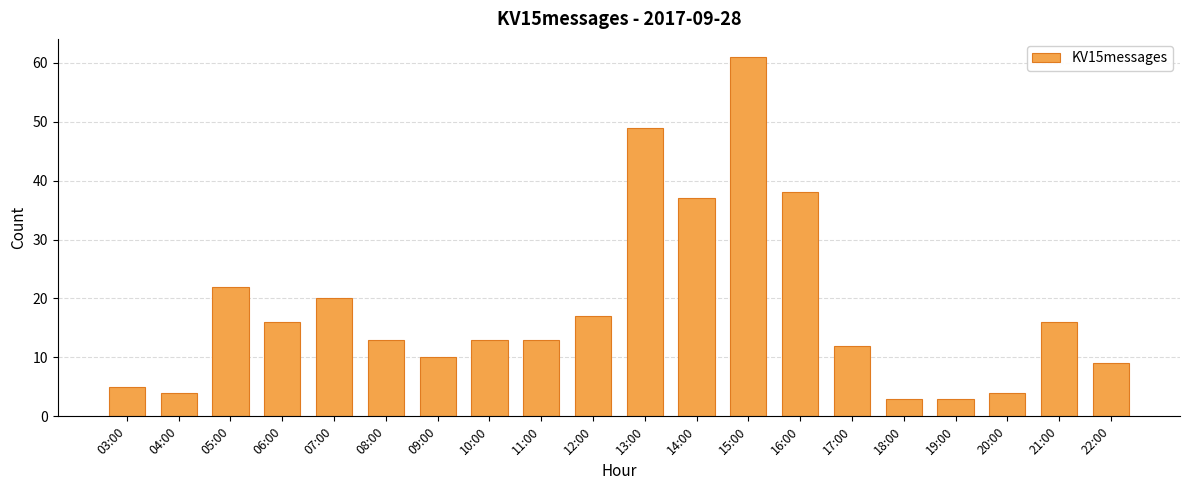

Where is the data nearest to the value 32?

14:00